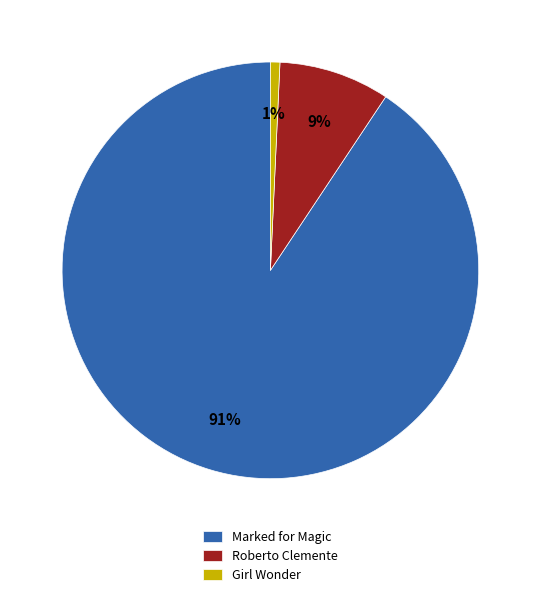

How many slices are in this pie chart?

3